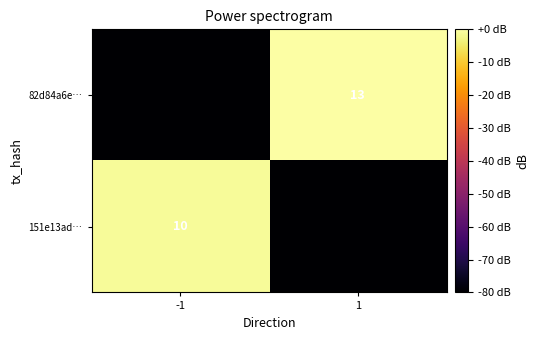

True or false: 151e13ad… has a value of 7 at -1.

False